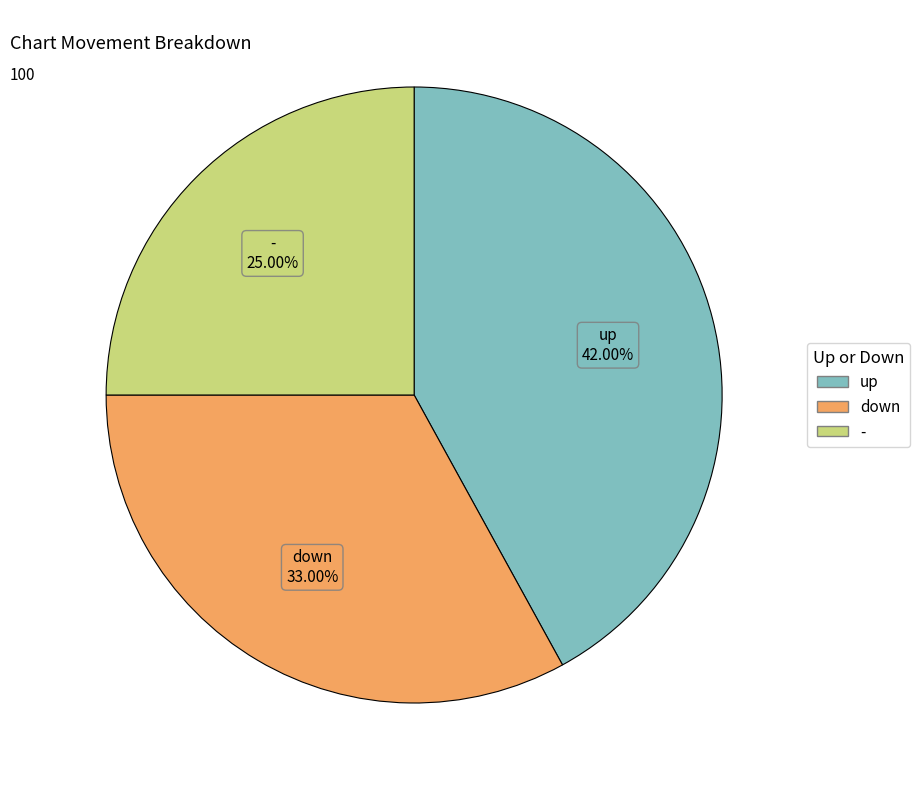

Rank the categories by value from highest to lowest.

up, down, -